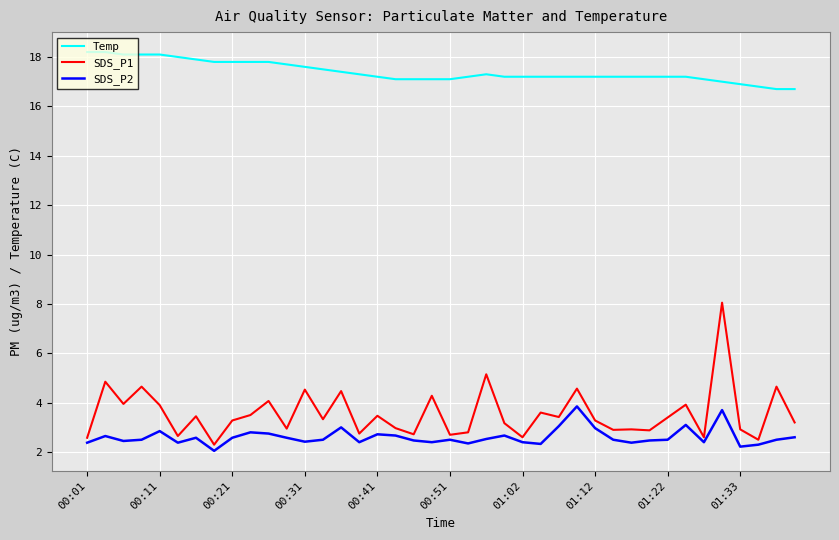

How many categories are shown in the chart?

40